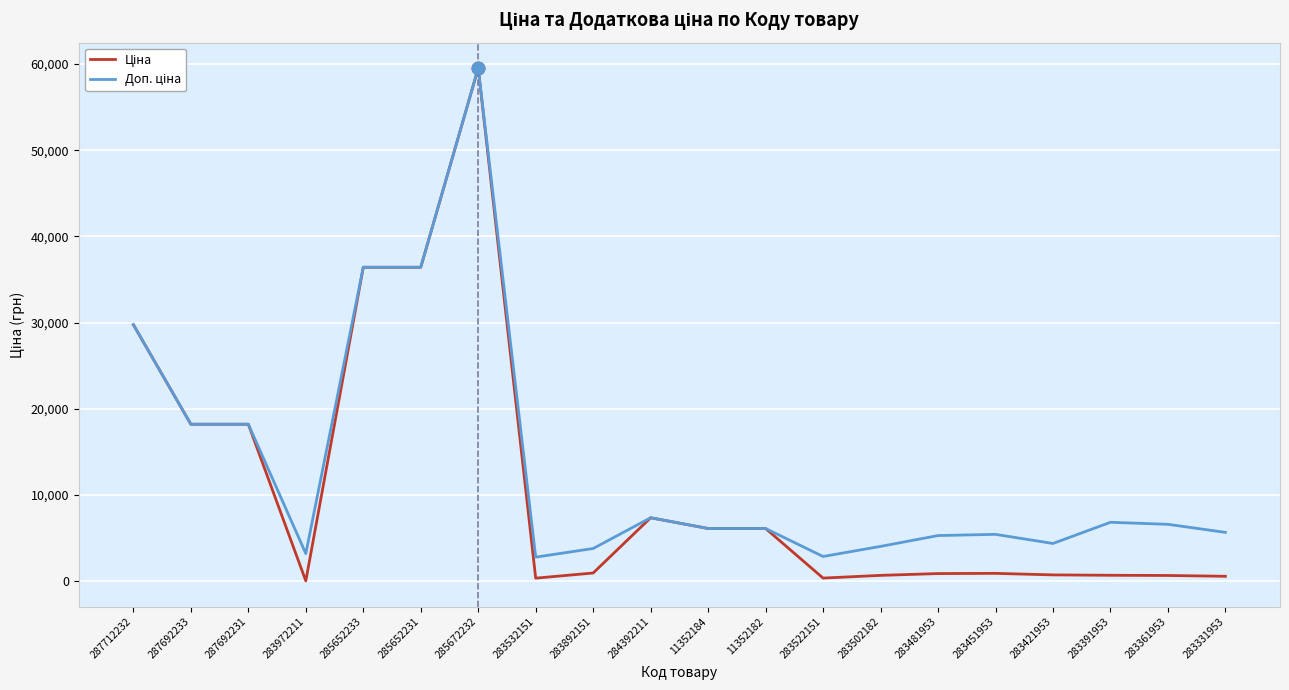

What position from the right is 285652233?

16